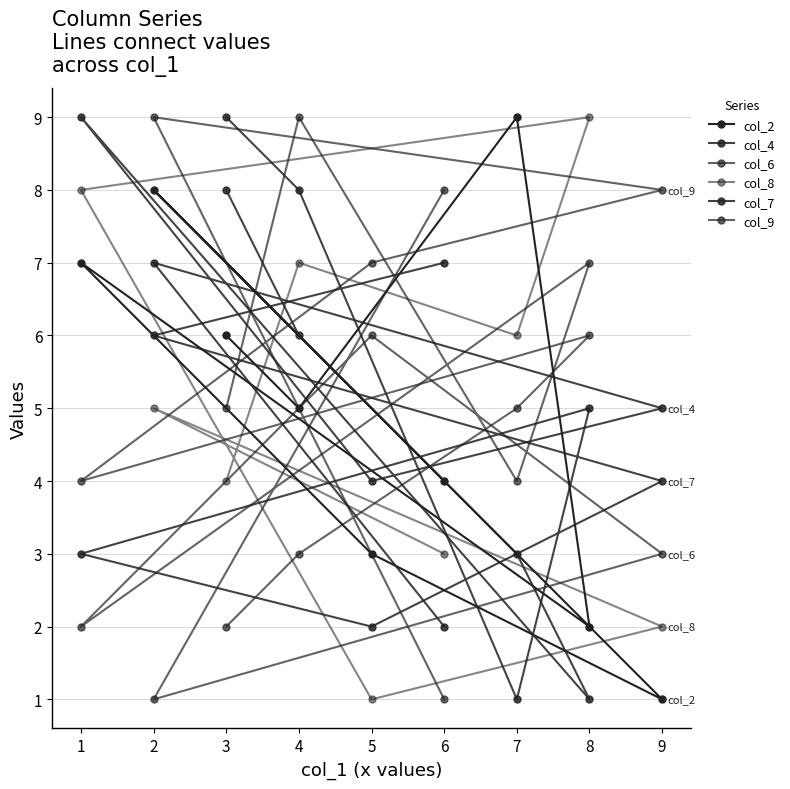

What is the sum of all col_4 values?

45